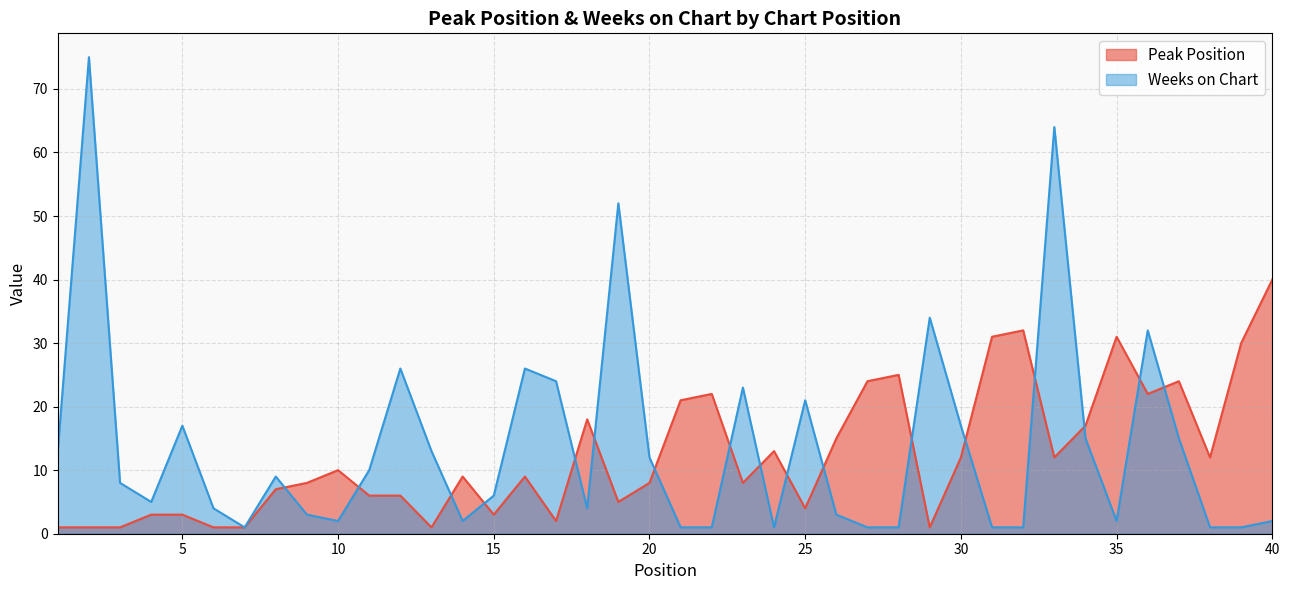

The value of Peak Position at 10 is 10. True or false?

True